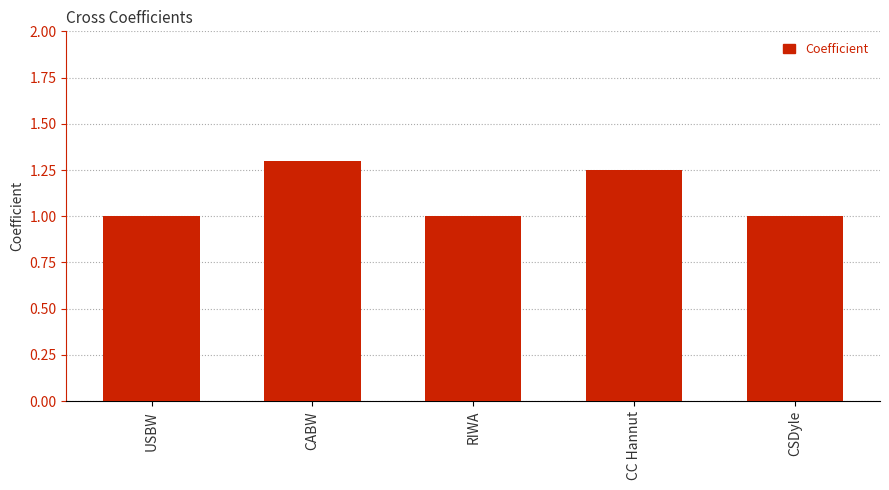

What value does the data have at CABW?

1.3